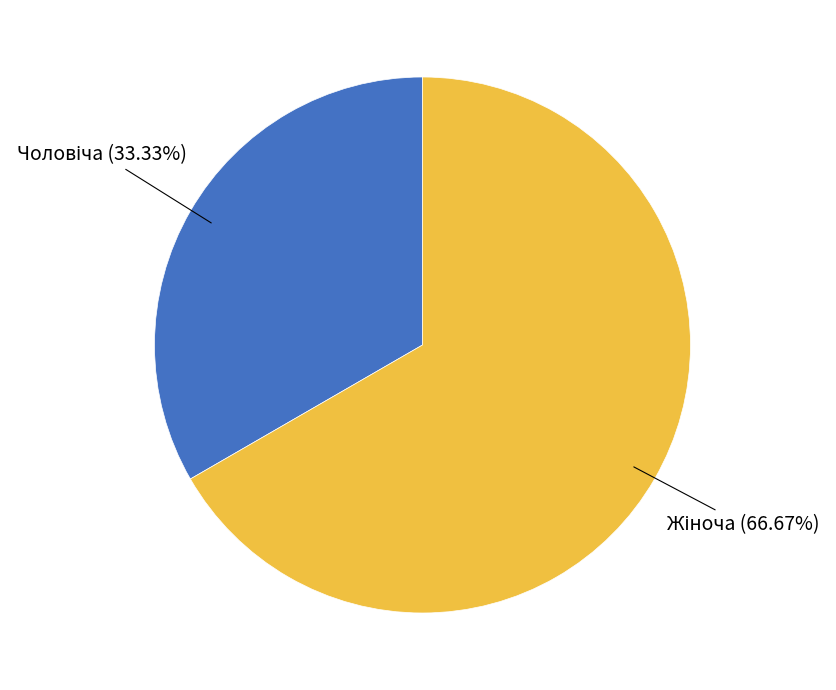

True or false: Чоловіча accounts for 33% of the total.

True